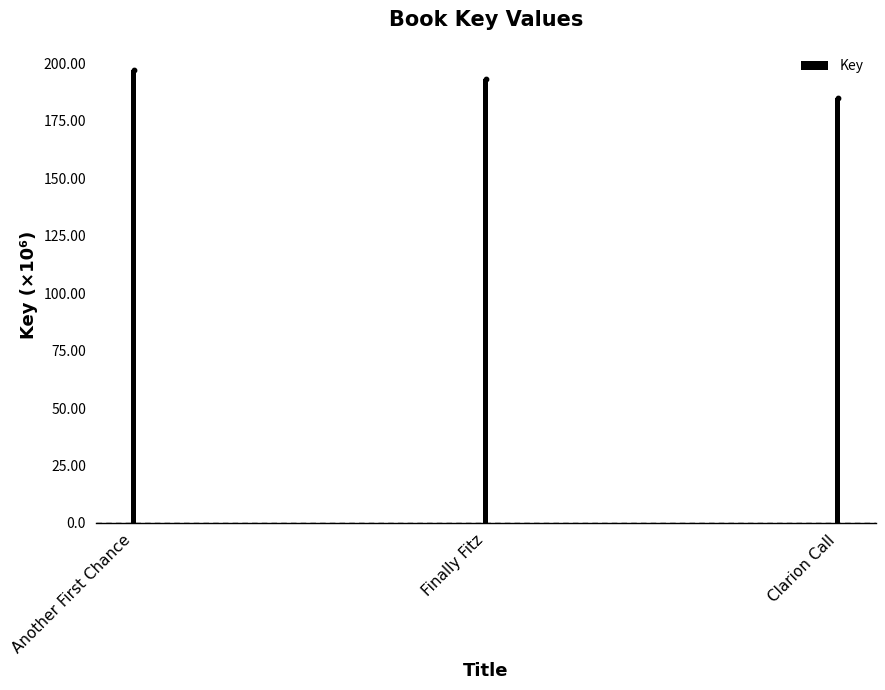

What is the change in value from Finally Fitz to Clarion Call?

-8110691